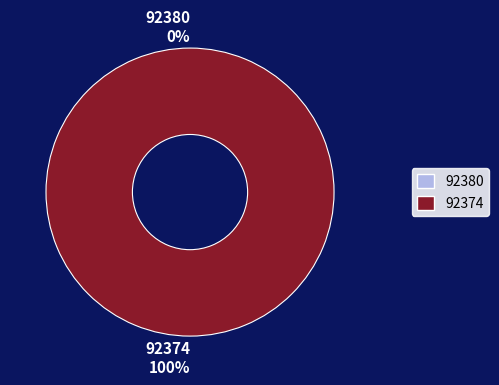

Between 92374 and 92380, which is larger?

92374